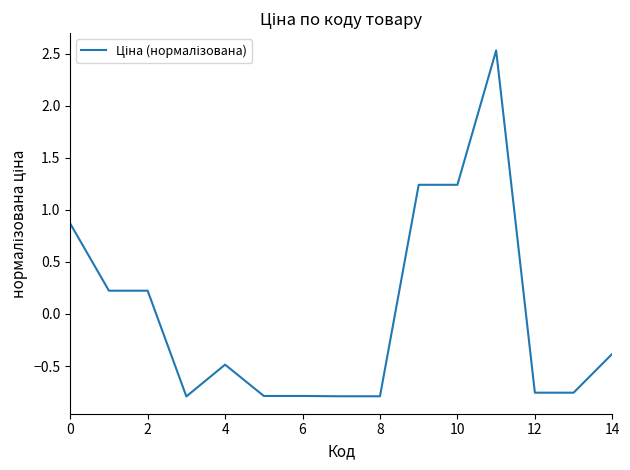

What is the greatest value displayed?

2.5